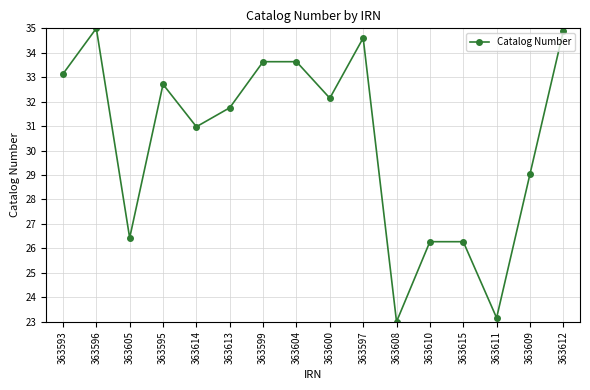

Count the number of categories in the chart.

16